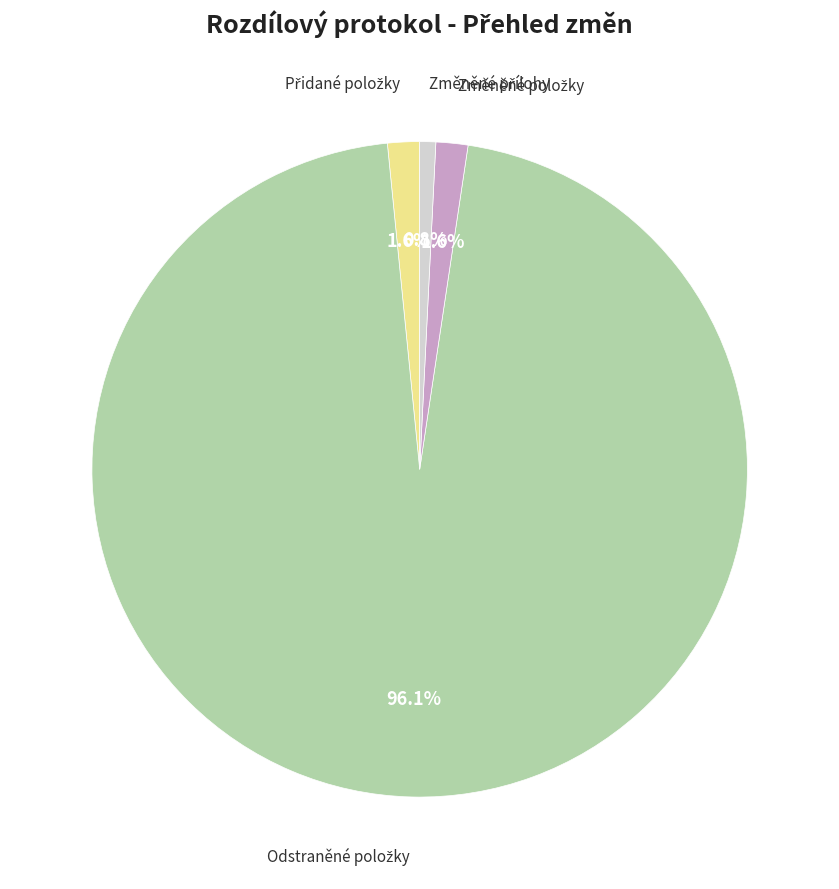

Is there any slice that represents more than half of the pie?

Yes